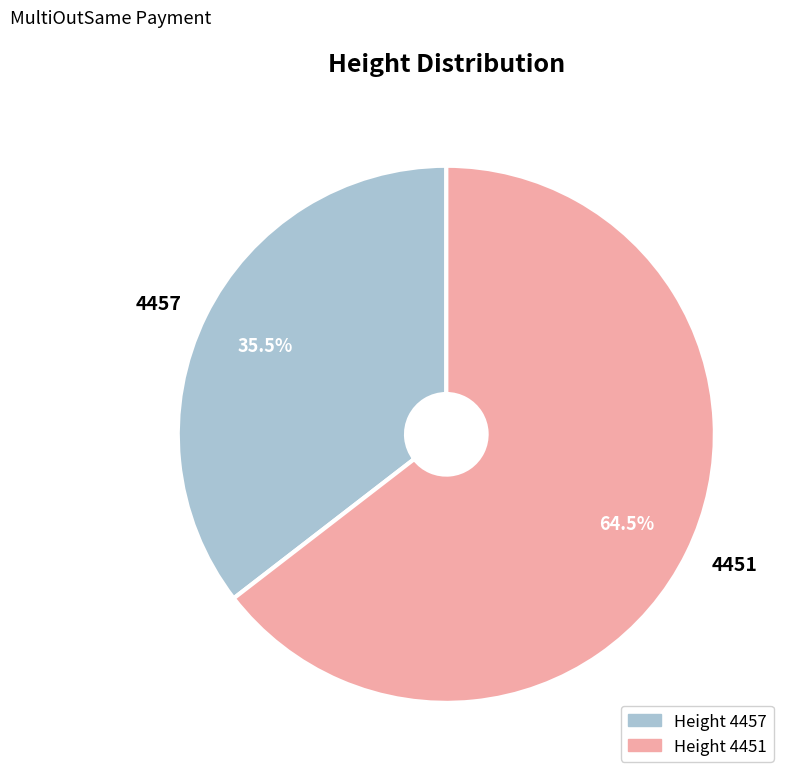

The 4451 slice represents 75% of the pie. True or false?

False